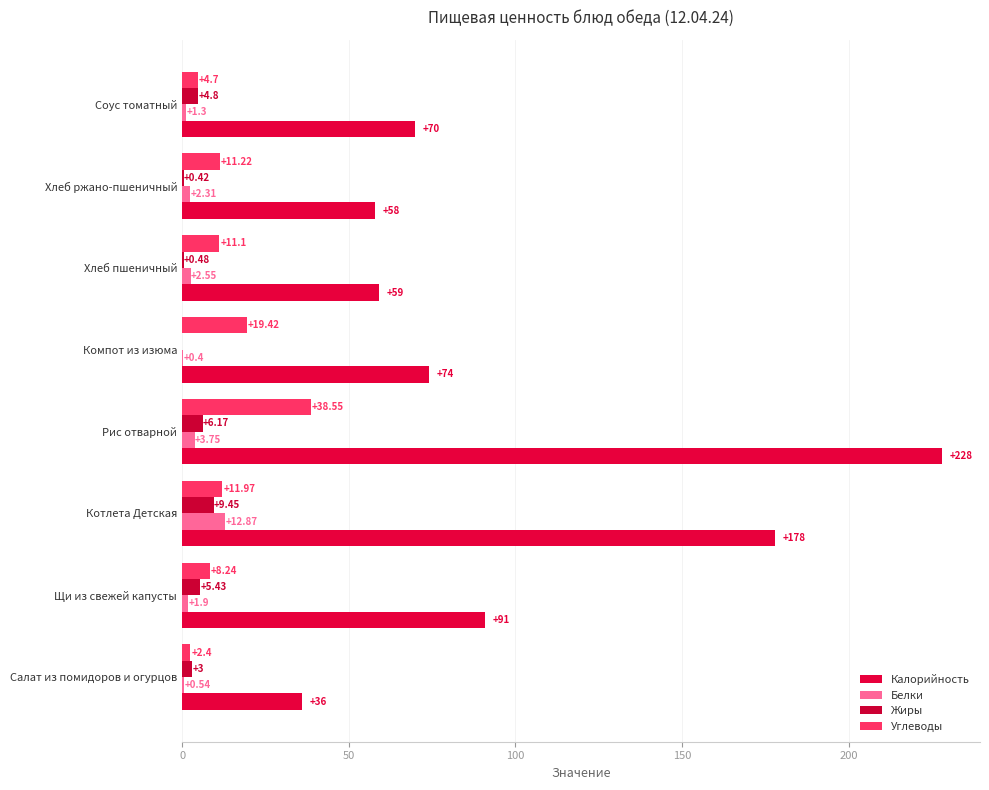

How many data points does each series have?

8